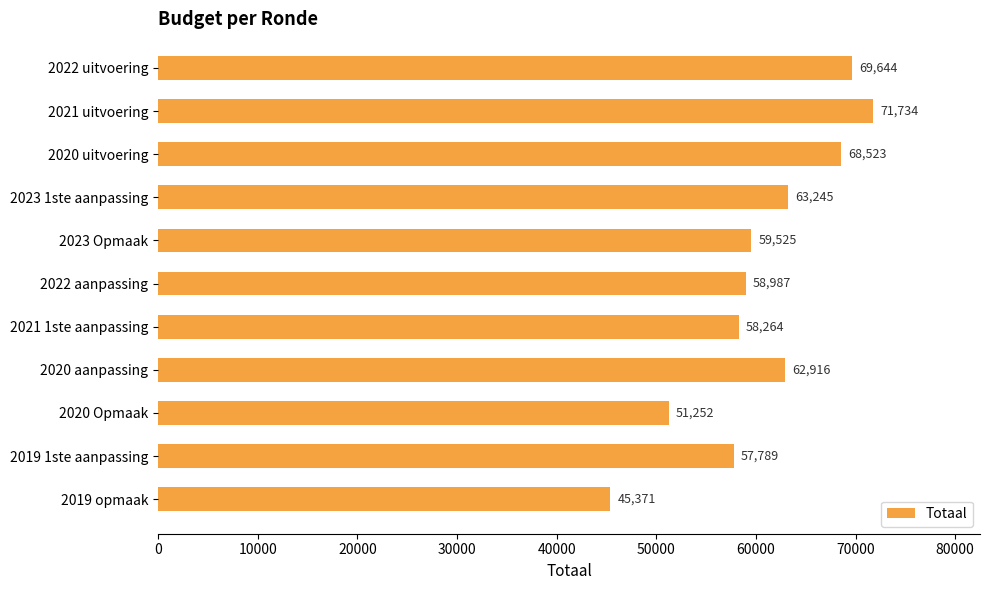

Are the bars horizontal?

Yes